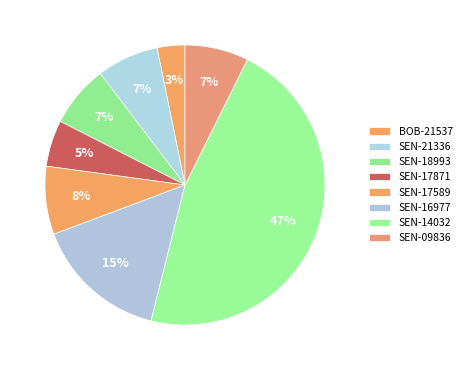

To the nearest percent, what is the combined percentage of SEN-14032 and SEN-21336?

54%